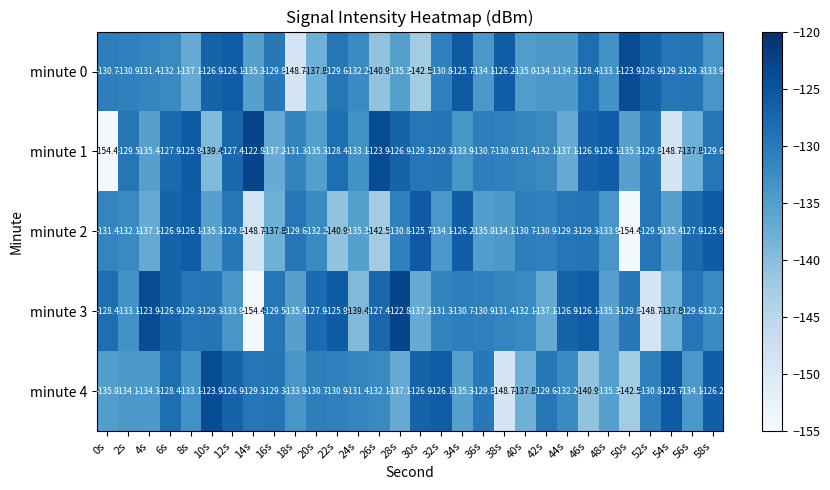

Between 10s and 48s, which series saw the biggest shift?

minute 1